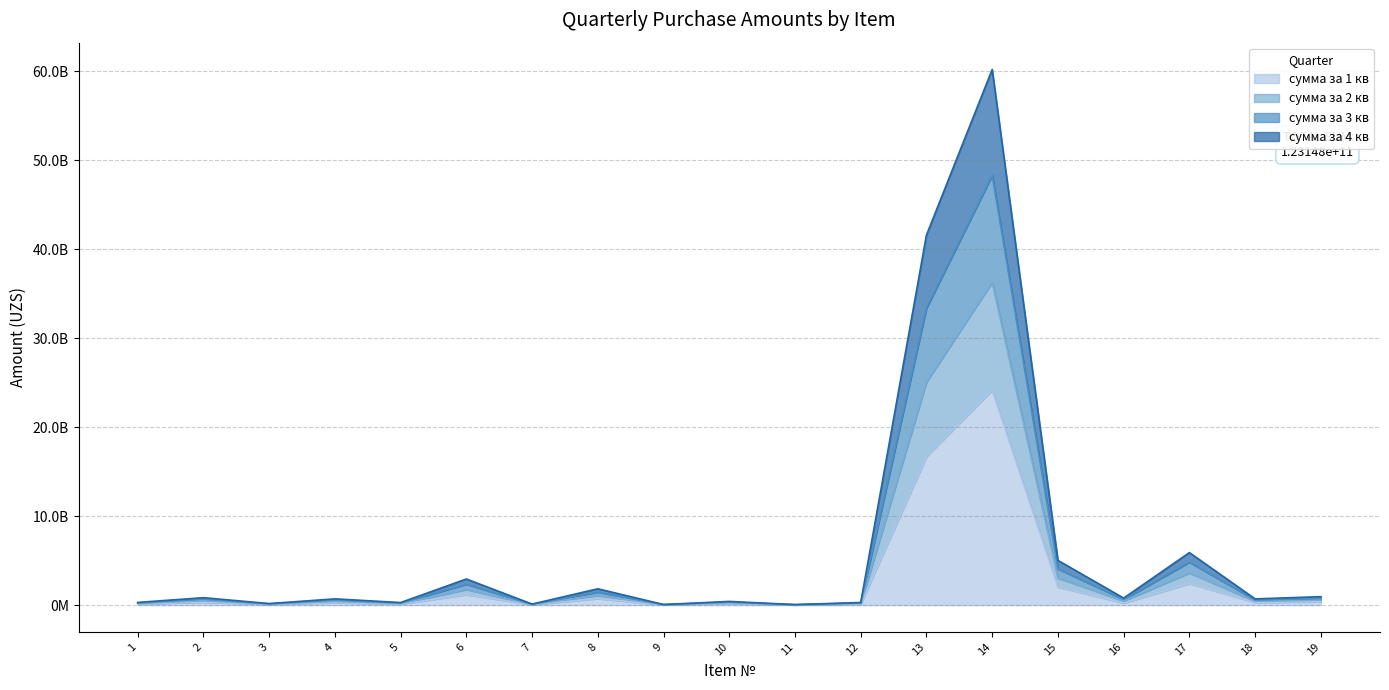

How many values in the сумма за 4 кв series exceed 436802181?

10